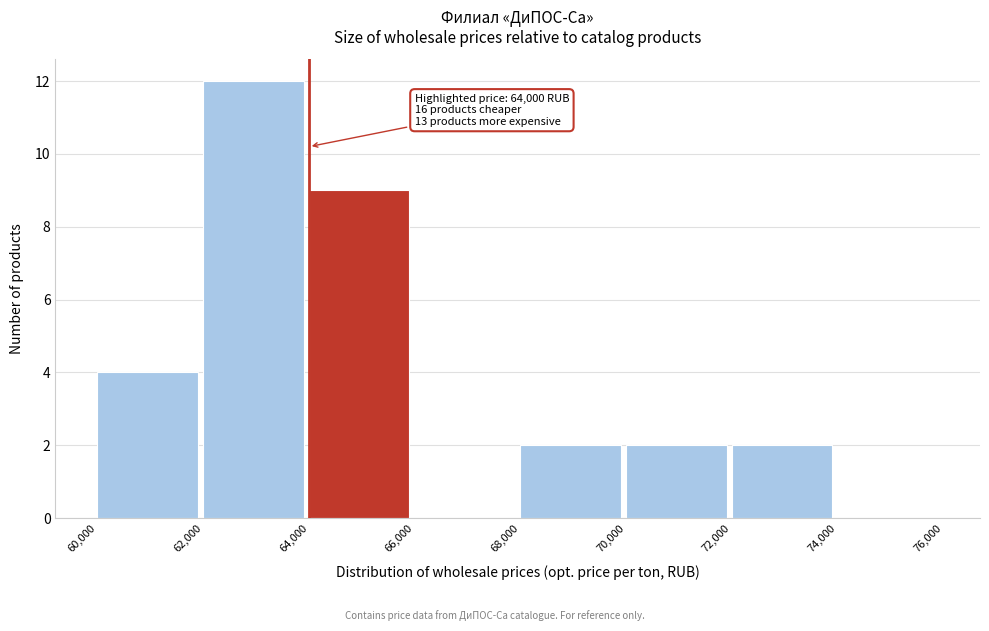

Which range on the x-axis has the tallest bar?

62,000 to 64,000